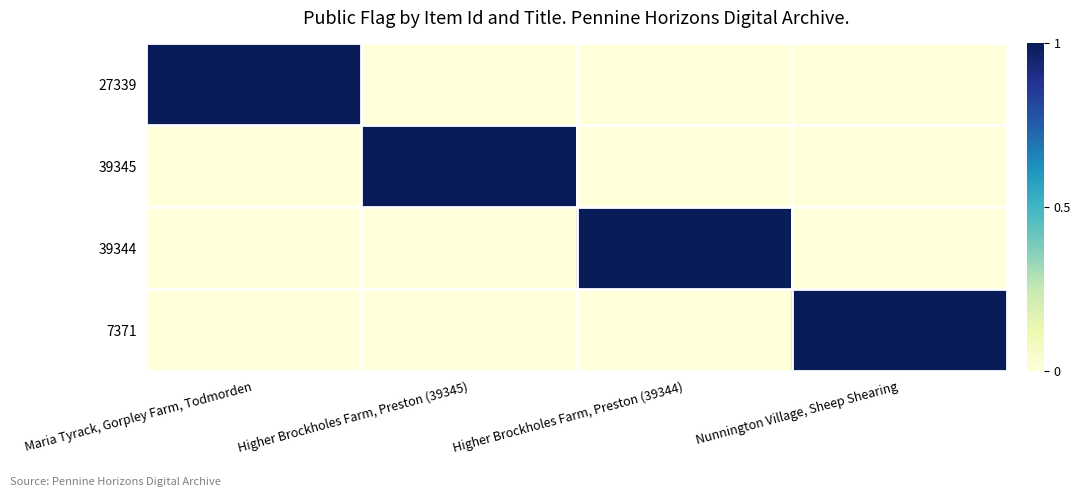

Between Higher Brockholes Farm, Preston (39345) and Higher Brockholes Farm, Preston (39344), which is larger?

Higher Brockholes Farm, Preston (39345)